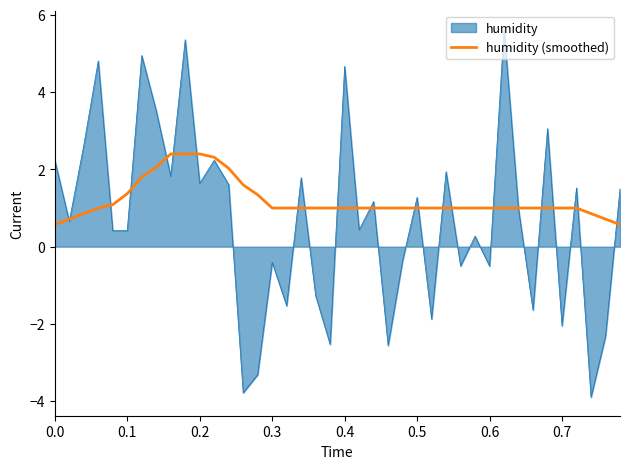

Rank the series by their maximum value, from lowest to highest.

humidity (smoothed), humidity